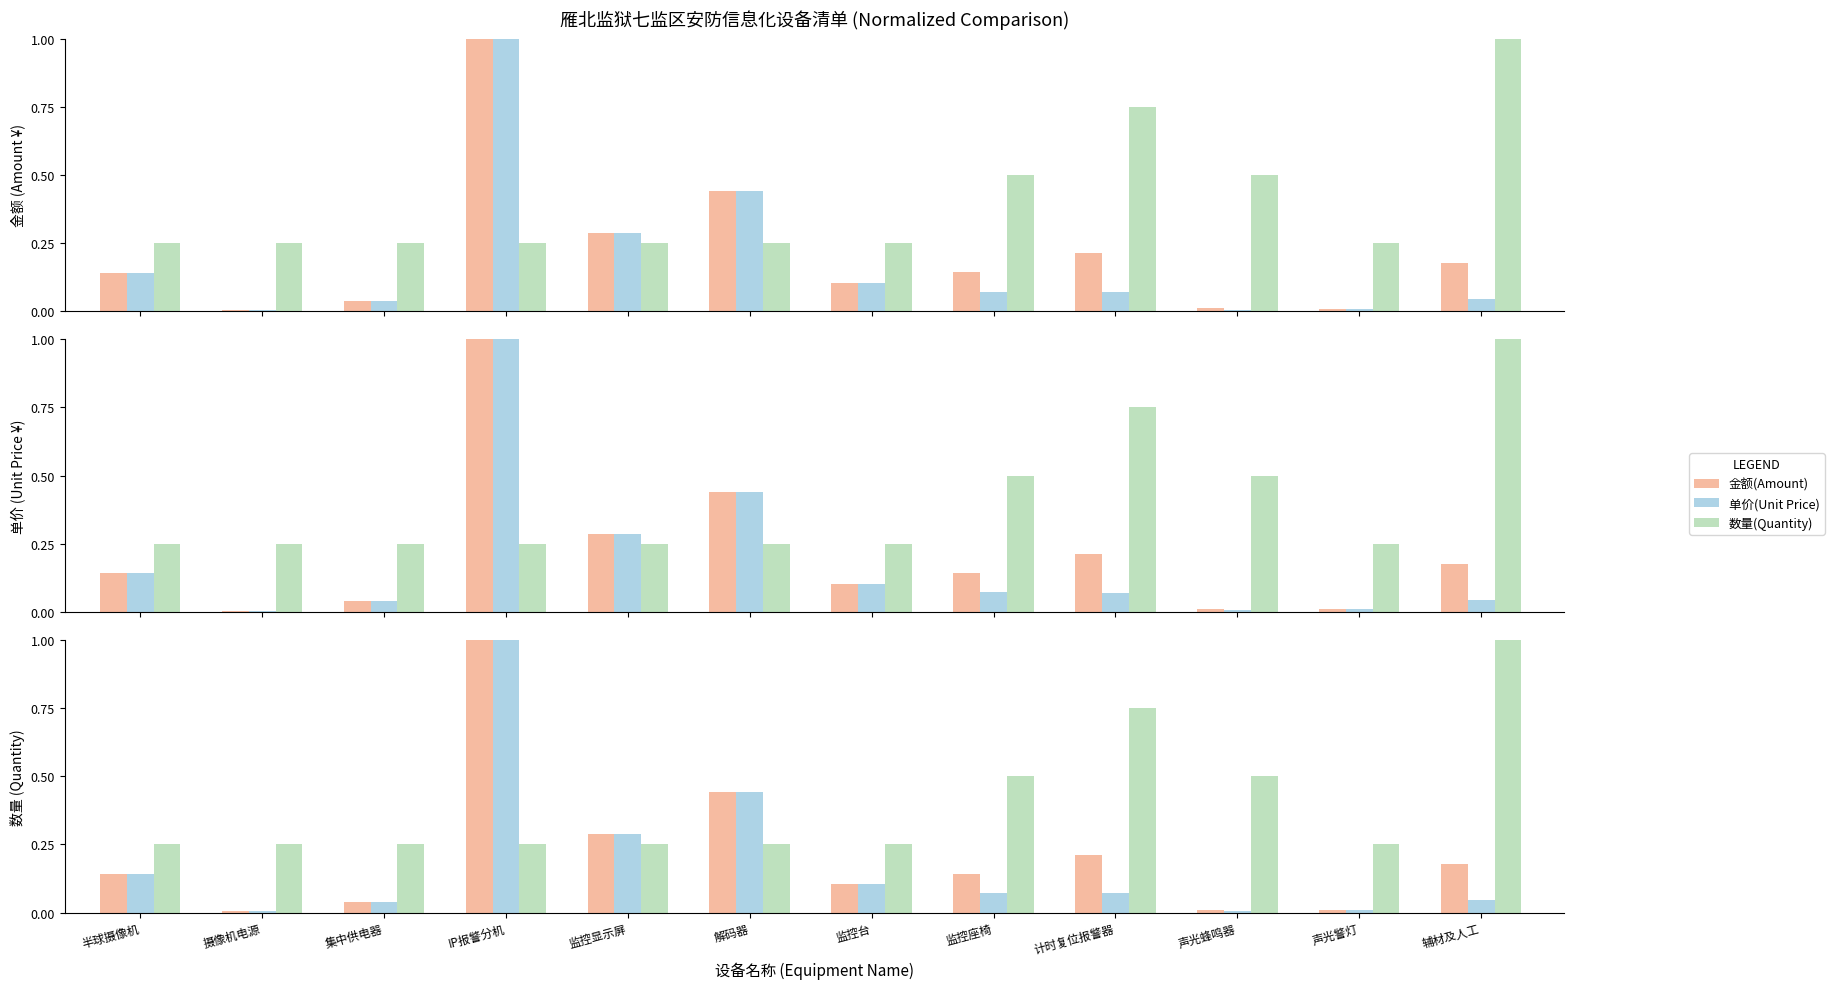

Reading left to right, list all the values displayed in this chart.

金额(Amount): 半球摄像机=0.1	摄像机电源=0.0	集中供电器=0.0	IP报警分机=1.0	监控显示屏=0.3	解码器=0.4	监控台=0.1	监控座椅=0.1	计时复位报警器=0.2	声光蜂鸣器=0.0	声光警灯=0.0	辅材及人工=0.2
单价(Unit Price): 半球摄像机=0.1	摄像机电源=0.0	集中供电器=0.0	IP报警分机=1.0	监控显示屏=0.3	解码器=0.4	监控台=0.1	监控座椅=0.1	计时复位报警器=0.1	声光蜂鸣器=0.0	声光警灯=0.0	辅材及人工=0.0
数量(Quantity): 半球摄像机=0.2	摄像机电源=0.2	集中供电器=0.2	IP报警分机=0.2	监控显示屏=0.2	解码器=0.2	监控台=0.2	监控座椅=0.5	计时复位报警器=0.8	声光蜂鸣器=0.5	声光警灯=0.2	辅材及人工=1.0